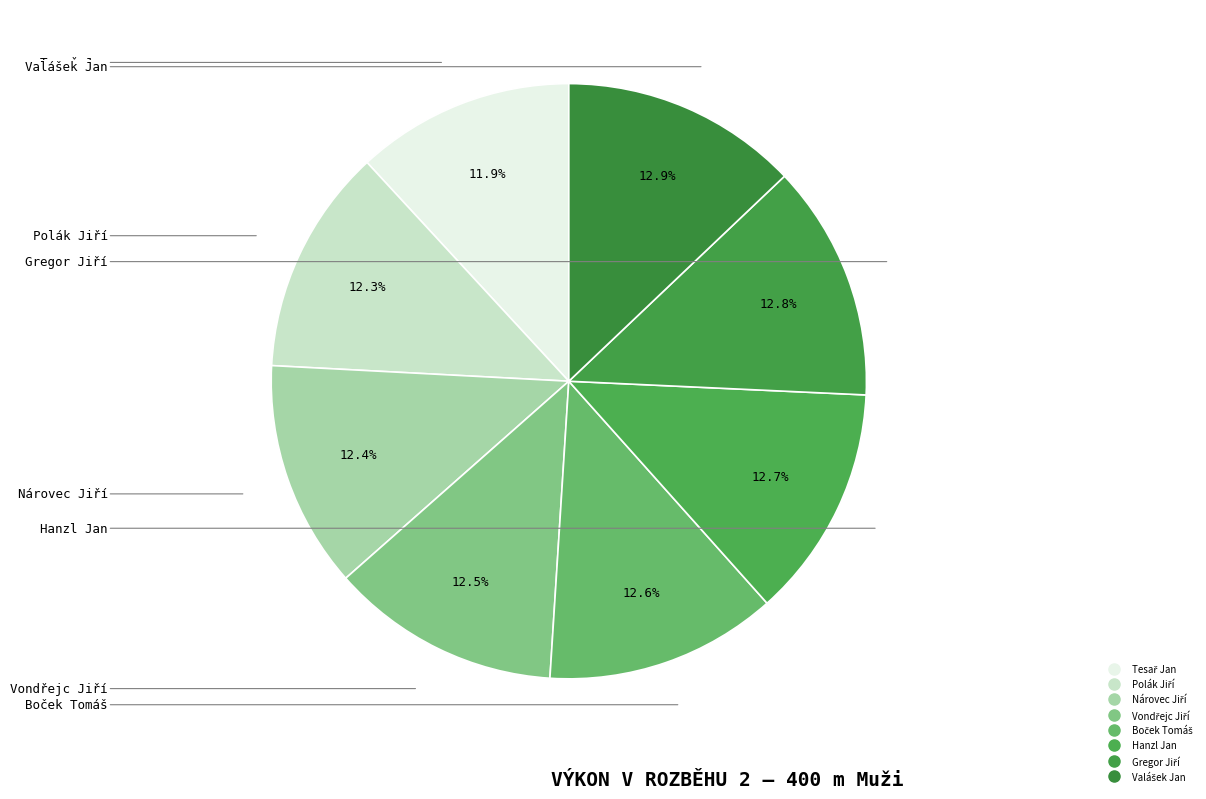

Count the number of slices in the pie.

8